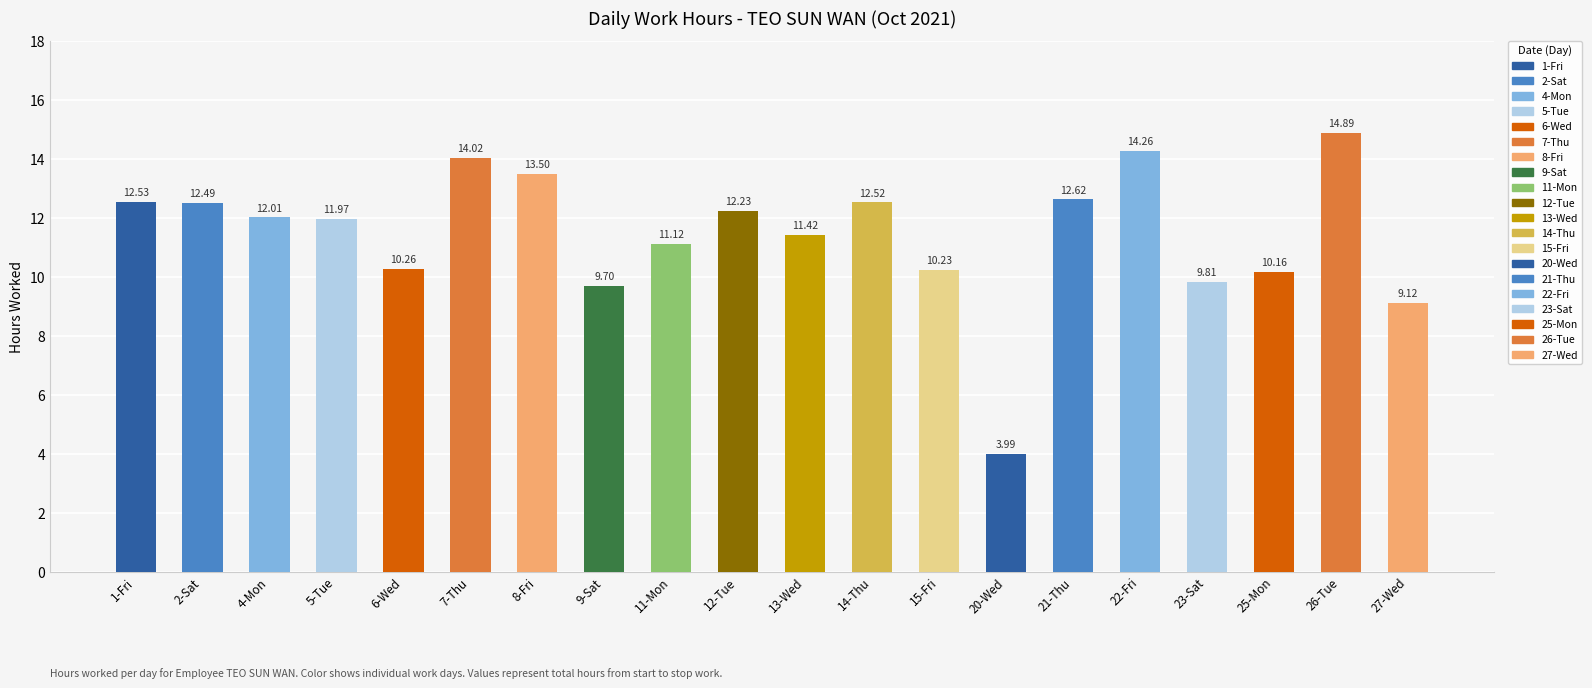

Approximately how many times larger is the value at 6-Wed compared to 20-Wed?

2.6